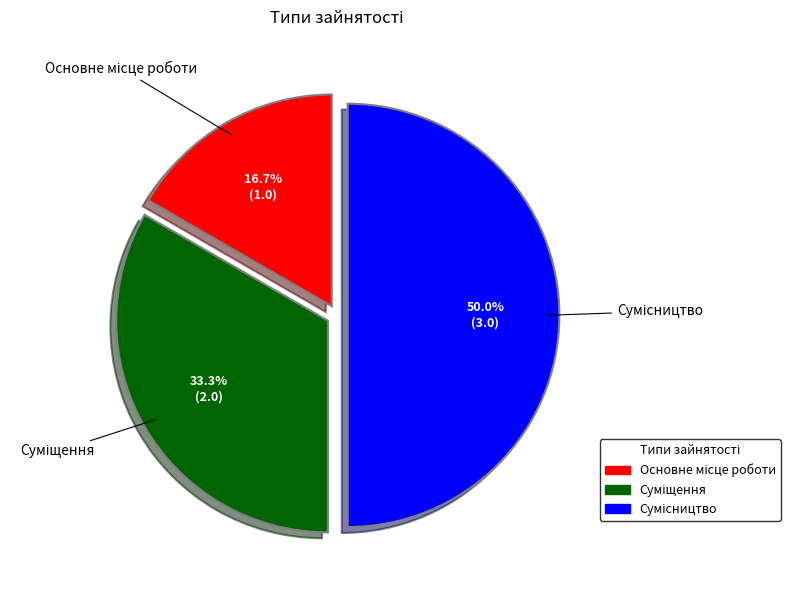

The Сумісництво slice represents 50% of the pie. True or false?

True